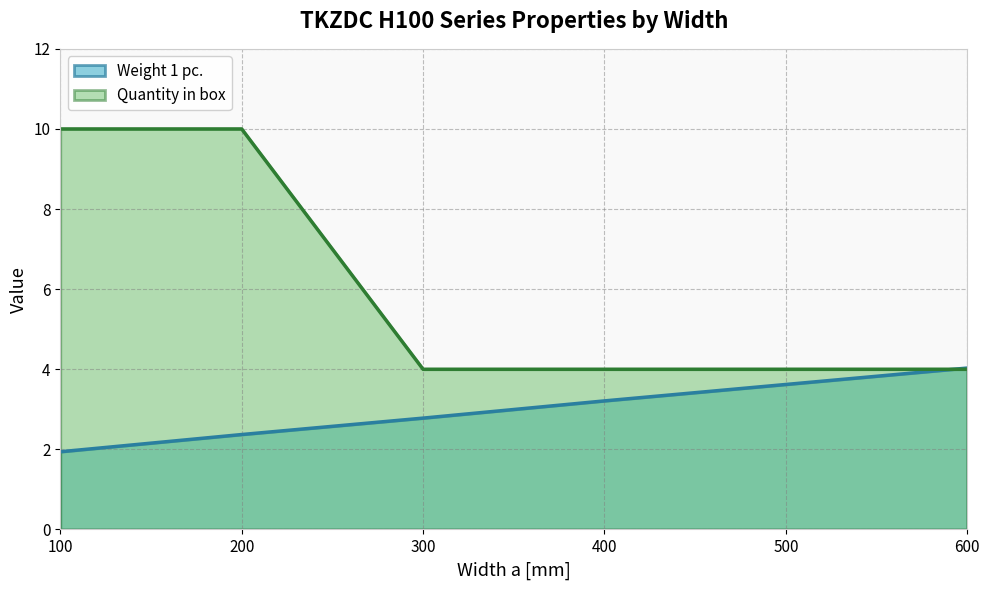

Rank the series by their maximum value, from lowest to highest.

Weight 1 pc., Quantity in box